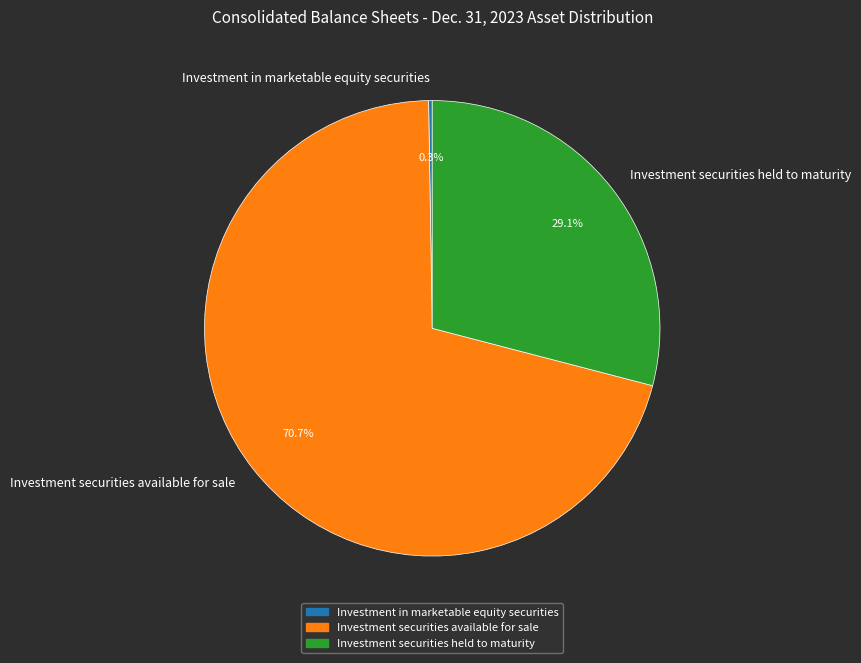

Do Investment securities held to maturity and Investment securities available for sale together represent more than half of the pie?

Yes